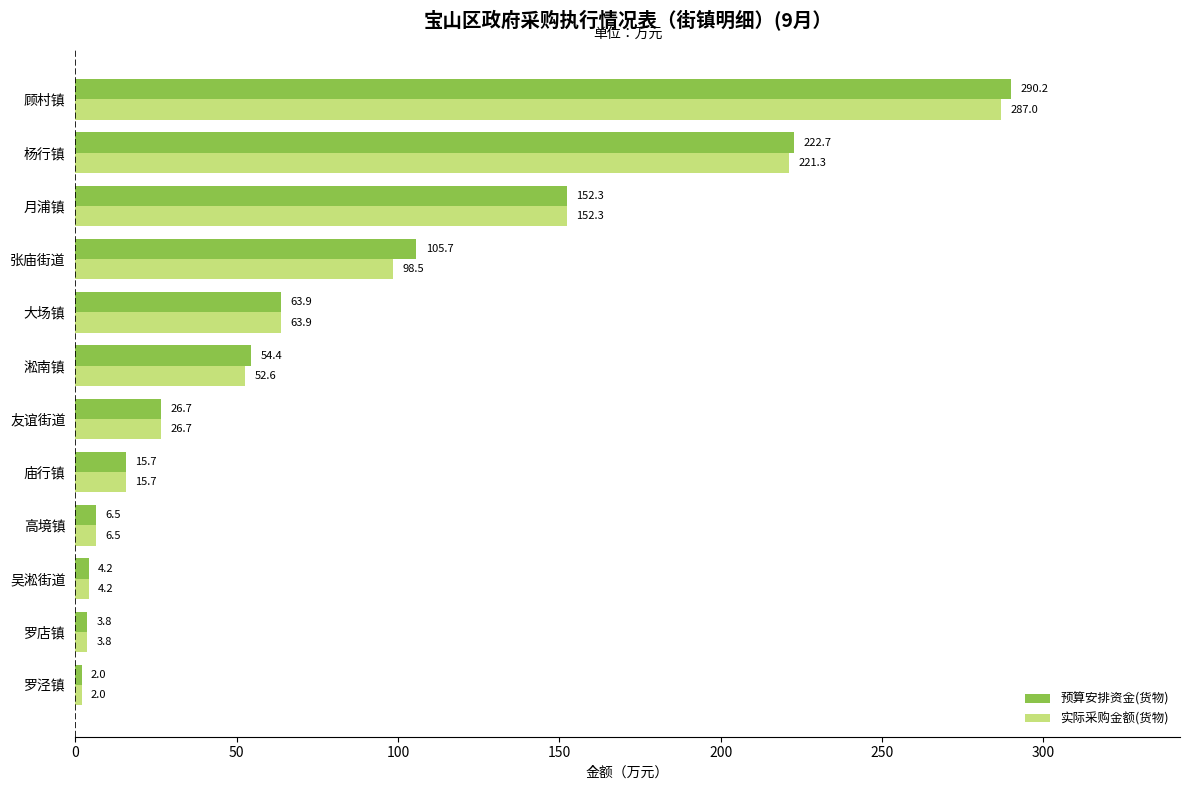

The value of 实际采购金额(货物) at 张庙街道 is 98.5. True or false?

True